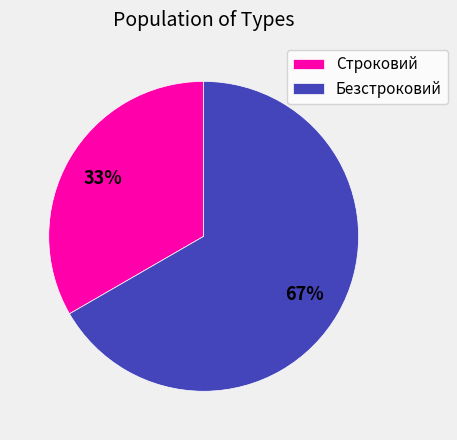

Combined, do Строковий and Безстроковий account for over 50%?

Yes